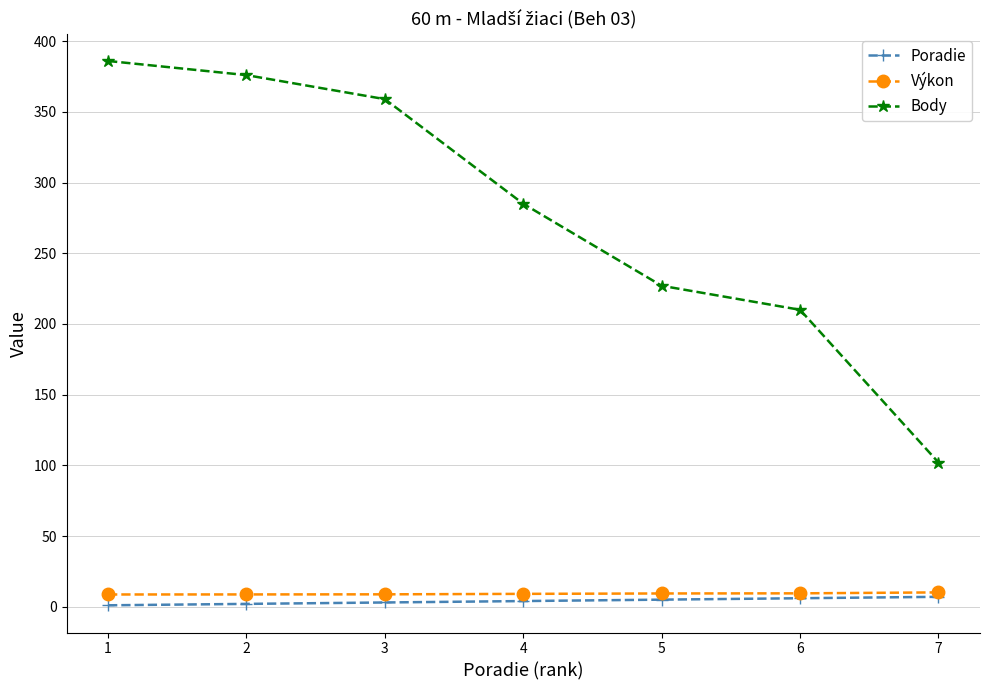

What are all the series names shown in the legend?

Poradie, Výkon, Body